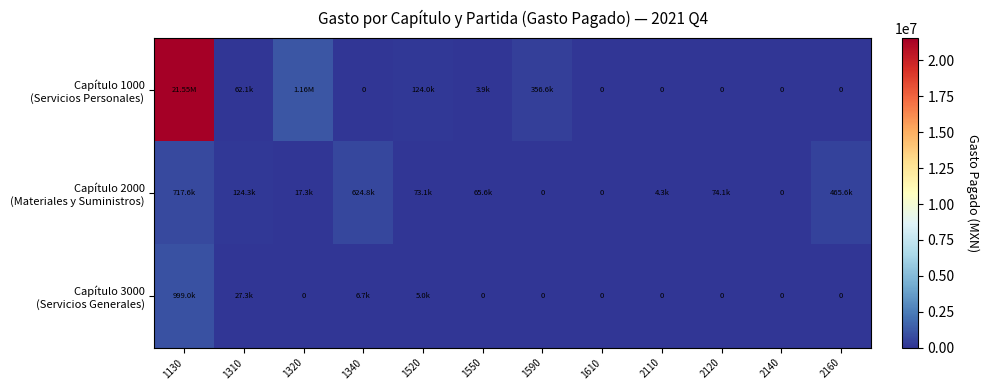

What is the sum of the Capítulo 3000 (Servicios Generales) values at 1320 and 1340?

6653.0